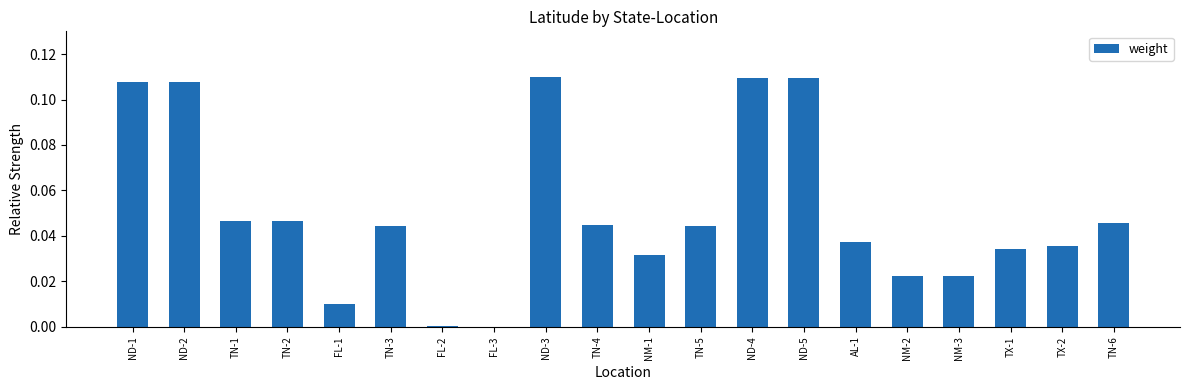

True or false: the data shows 0.0 at FL-2.

True